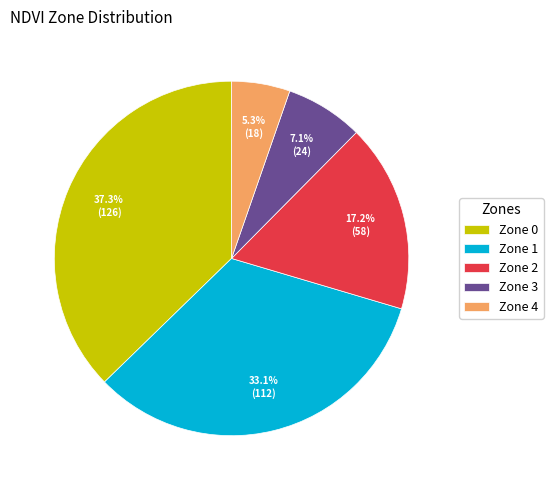

To the nearest percent, what is the combined percentage of Zone 2 and Zone 1?

50%